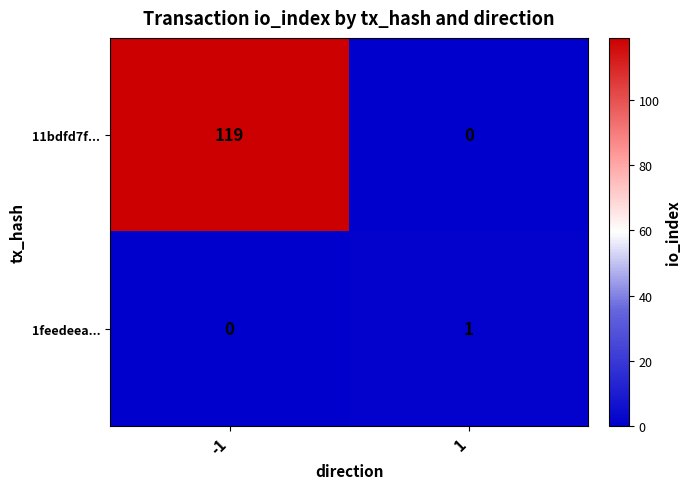

The 1feedeea... series shows 1 at 1. True or false?

True